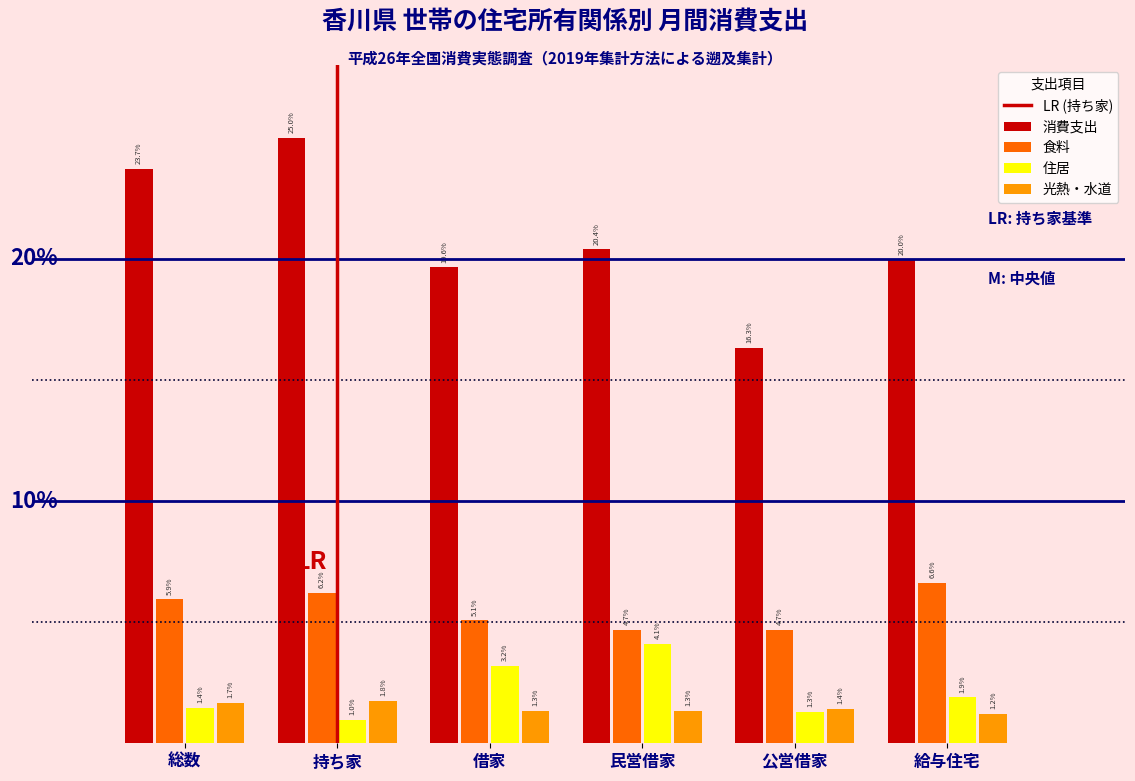

Which series has the largest range (max minus min)?

消費支出